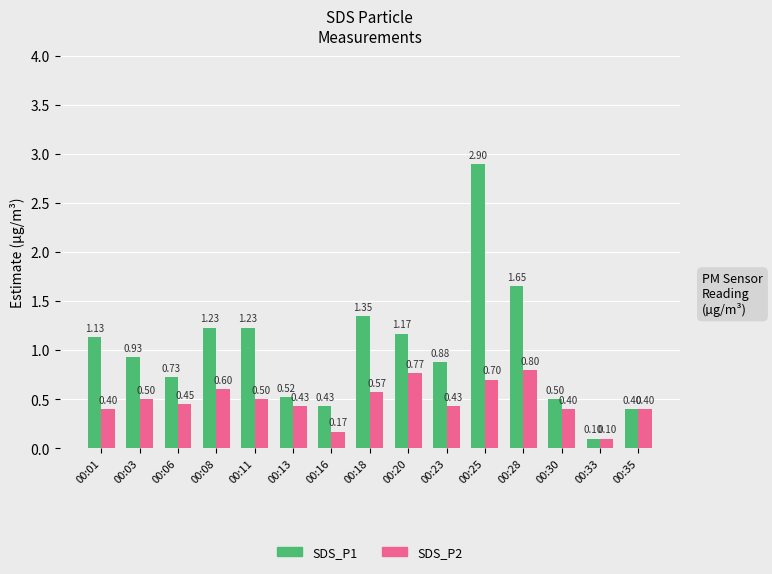

Which series has the largest total across all categories?

SDS_P1